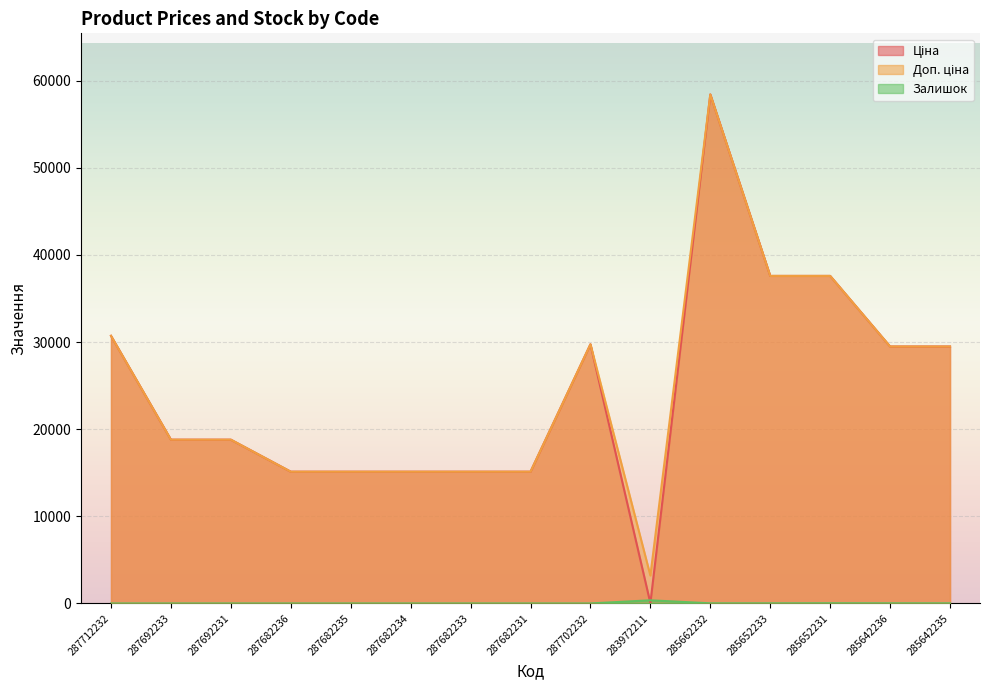

True or false: Доп. ціна has a value of 15120.0 at 287682231.

True